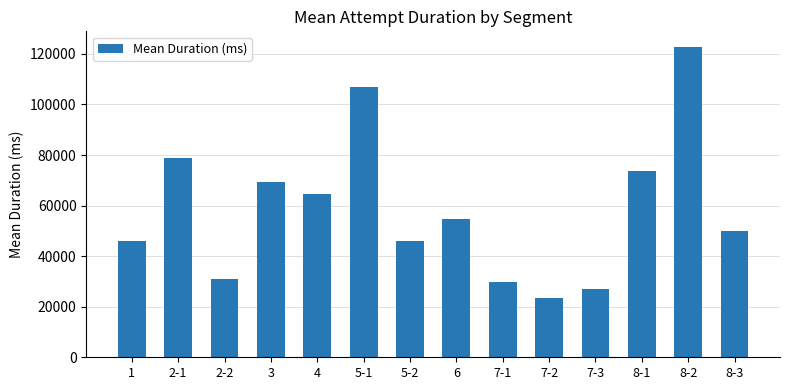

Does the chart contain any negative values?

No